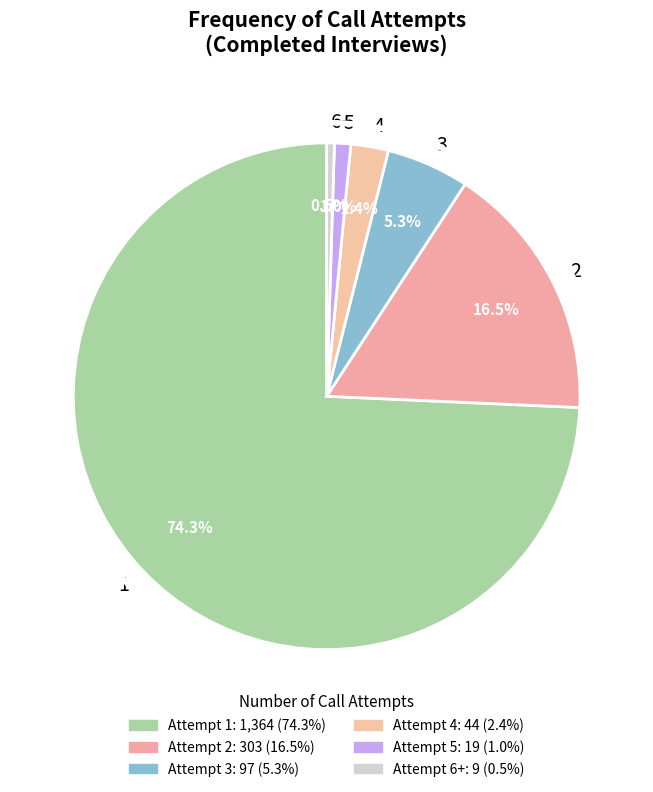

What percentage is the 3 slice, to the nearest percent?

5%